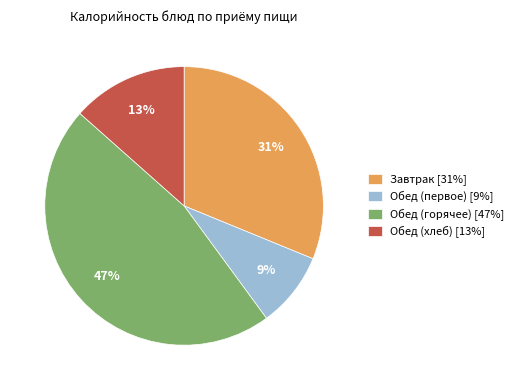

To the nearest percent, what is the difference between the largest and smallest slice percentages?

38%